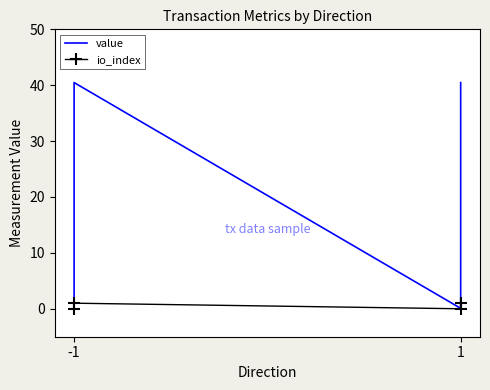

At which label is value closest to 20?

-1